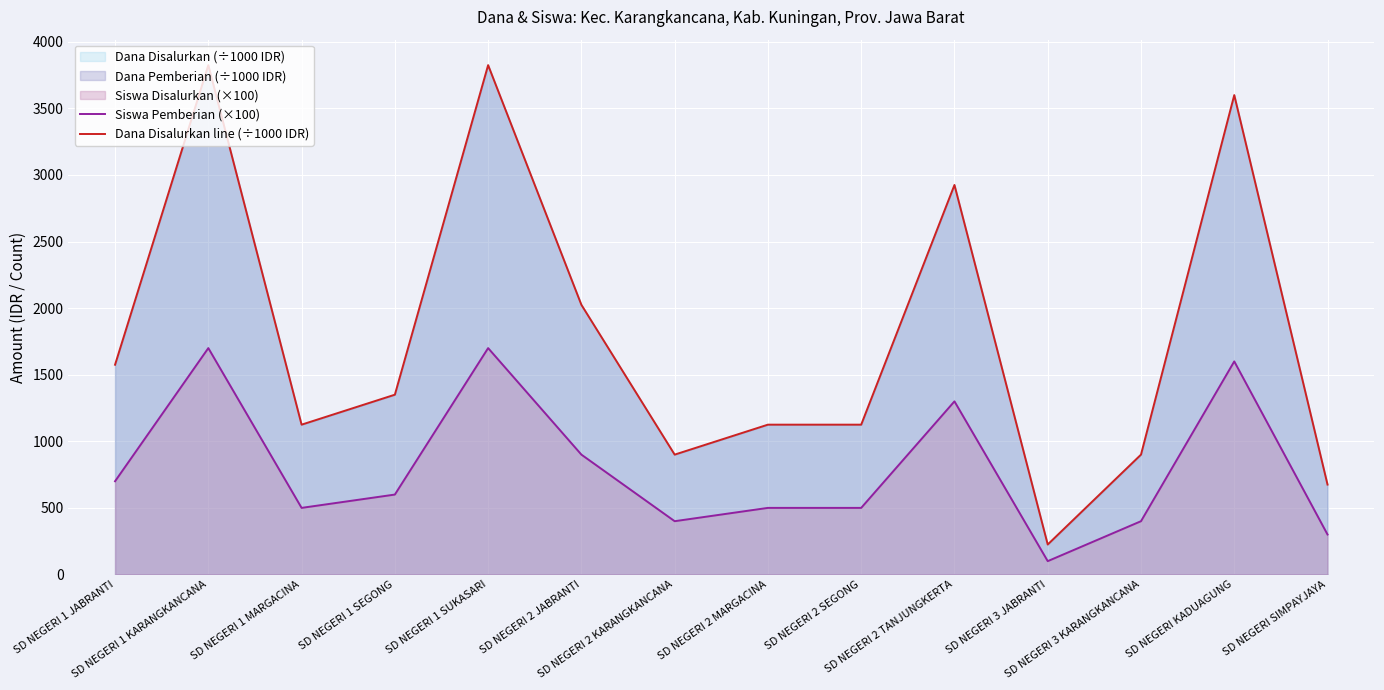

True or false: Siswa Pemberian (×100) has a value of 572 at SD NEGERI 3 KARANGKANCANA.

False